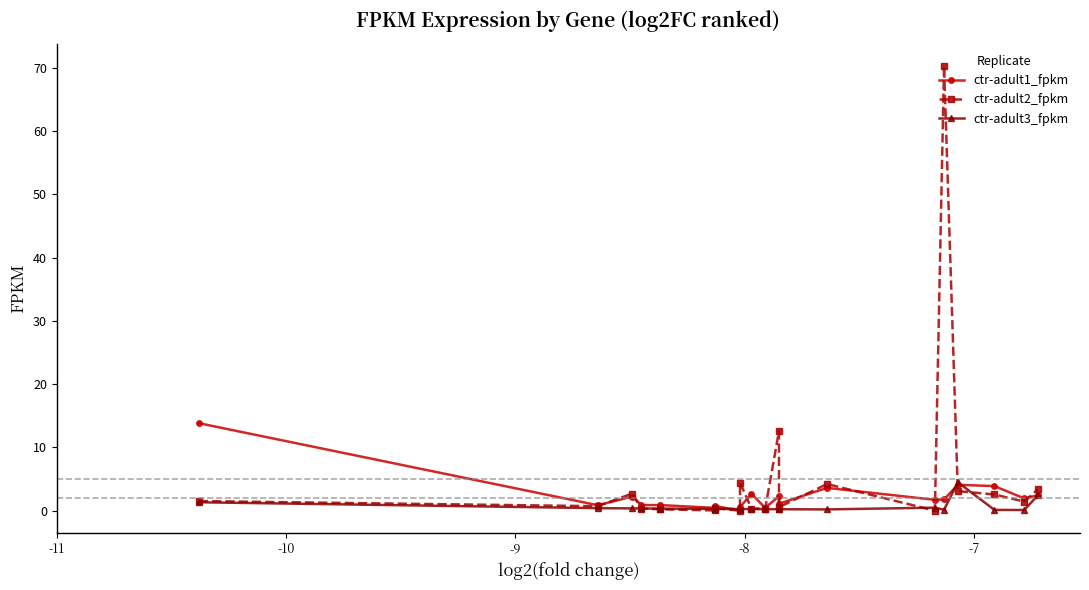

In ctr-adult1_fpkm, how many points are lower than both neighbors (excluding endpoints)?

8